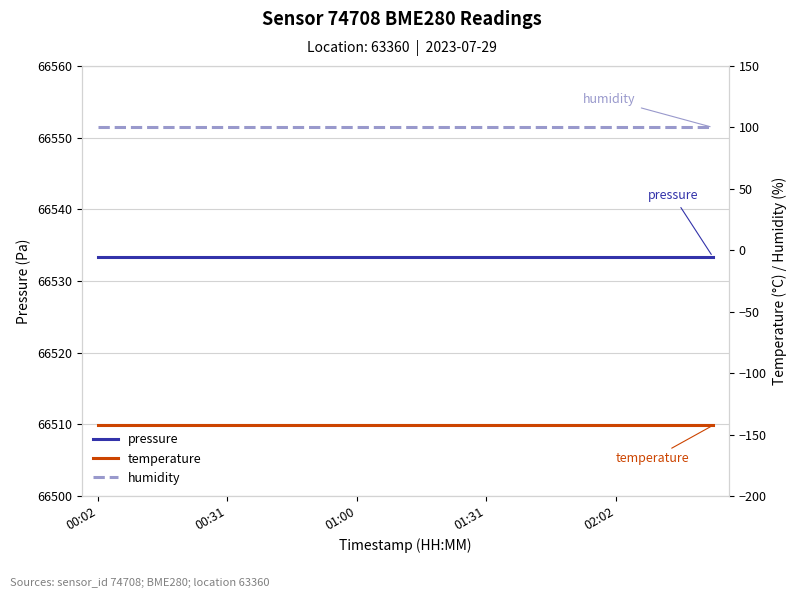

True or false: humidity has a value of 100.0 at 00:02.

True